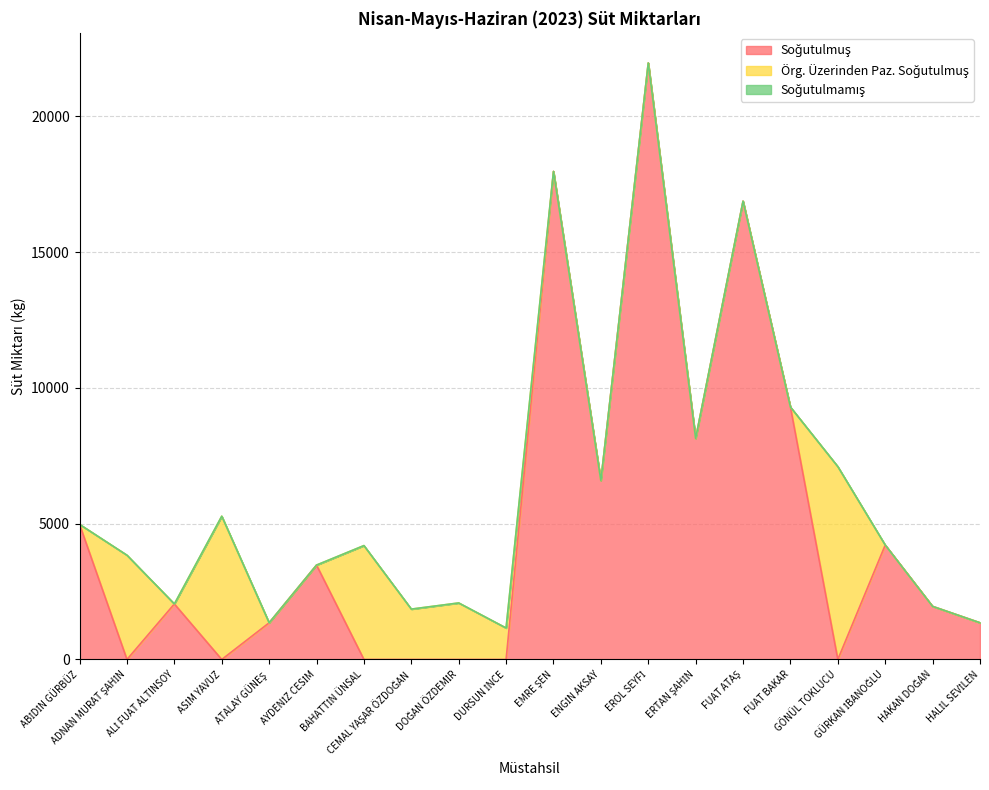

Reading left to right, what are all the values shown in this chart?

Soğutulmuş: ABİDİN GÜRBÜZ=4975	ADNAN MURAT ŞAHİN=0	ALİ FUAT ALTINSOY=2045	ASİM YAVUZ=0	ATALAY GÜNEŞ=1351	AYDENİZ CESİM=3477	BAHATTİN ÜNSAL=0	CEMAL YAŞAR ÖZDOĞAN=0	DOĞAN ÖZDEMİR=0	DURSUN İNCE=0	EMRE ŞEN=17975	ENGİN AKSAY=6589	EROL SEYFİ=21970	ERTAN ŞAHİN=8144	FUAT ATAŞ=16880	FUAT BAKAR=9297	GÖNÜL TOKLUCU=0	GÜRKAN İBANOĞLU=4215	HAKAN DOĞAN=1956	HALİL SEVİLEN=1352
Örg. Üzerinden Paz. Soğutulmuş: ABİDİN GÜRBÜZ=0	ADNAN MURAT ŞAHİN=3840	ALİ FUAT ALTINSOY=0	ASİM YAVUZ=5277	ATALAY GÜNEŞ=0	AYDENİZ CESİM=0	BAHATTİN ÜNSAL=4195	CEMAL YAŞAR ÖZDOĞAN=1855	DOĞAN ÖZDEMİR=2082	DURSUN İNCE=1159	EMRE ŞEN=0	ENGİN AKSAY=0	EROL SEYFİ=0	ERTAN ŞAHİN=0	FUAT ATAŞ=0	FUAT BAKAR=0	GÖNÜL TOKLUCU=7103	GÜRKAN İBANOĞLU=0	HAKAN DOĞAN=0	HALİL SEVİLEN=0
Soğutulmamış: ABİDİN GÜRBÜZ=0	ADNAN MURAT ŞAHİN=0	ALİ FUAT ALTINSOY=0	ASİM YAVUZ=0	ATALAY GÜNEŞ=0	AYDENİZ CESİM=0	BAHATTİN ÜNSAL=0	CEMAL YAŞAR ÖZDOĞAN=0	DOĞAN ÖZDEMİR=0	DURSUN İNCE=0	EMRE ŞEN=0	ENGİN AKSAY=0	EROL SEYFİ=0	ERTAN ŞAHİN=0	FUAT ATAŞ=0	FUAT BAKAR=0	GÖNÜL TOKLUCU=0	GÜRKAN İBANOĞLU=0	HAKAN DOĞAN=0	HALİL SEVİLEN=0